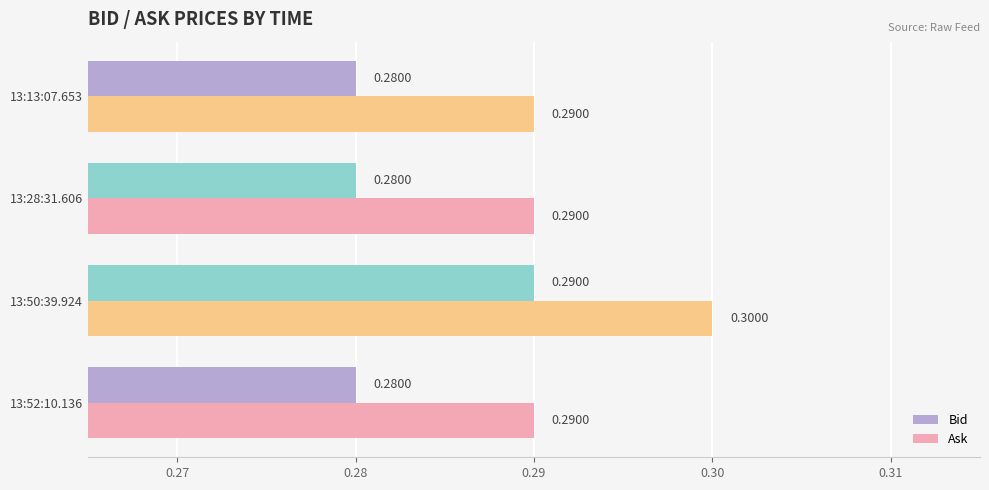

List the series in order of their peak value, lowest first.

Bid, Ask